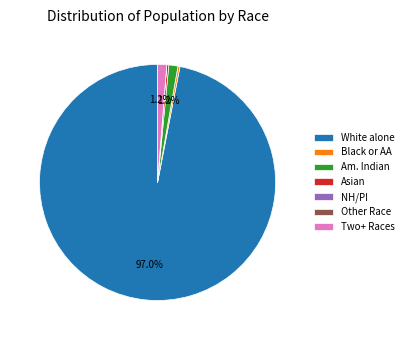

What portion of the pie excludes Two+ Races?

98.8%